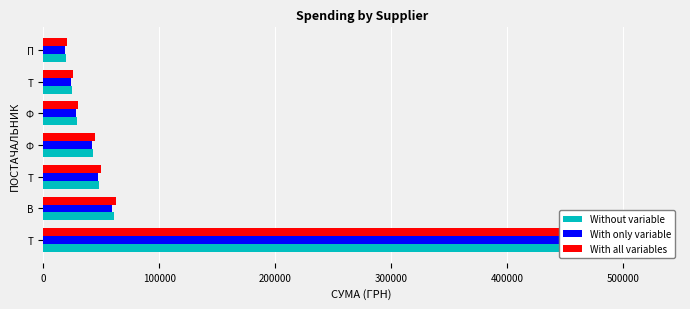

Is it true that Without variable equals 507479.6 at Т?

True